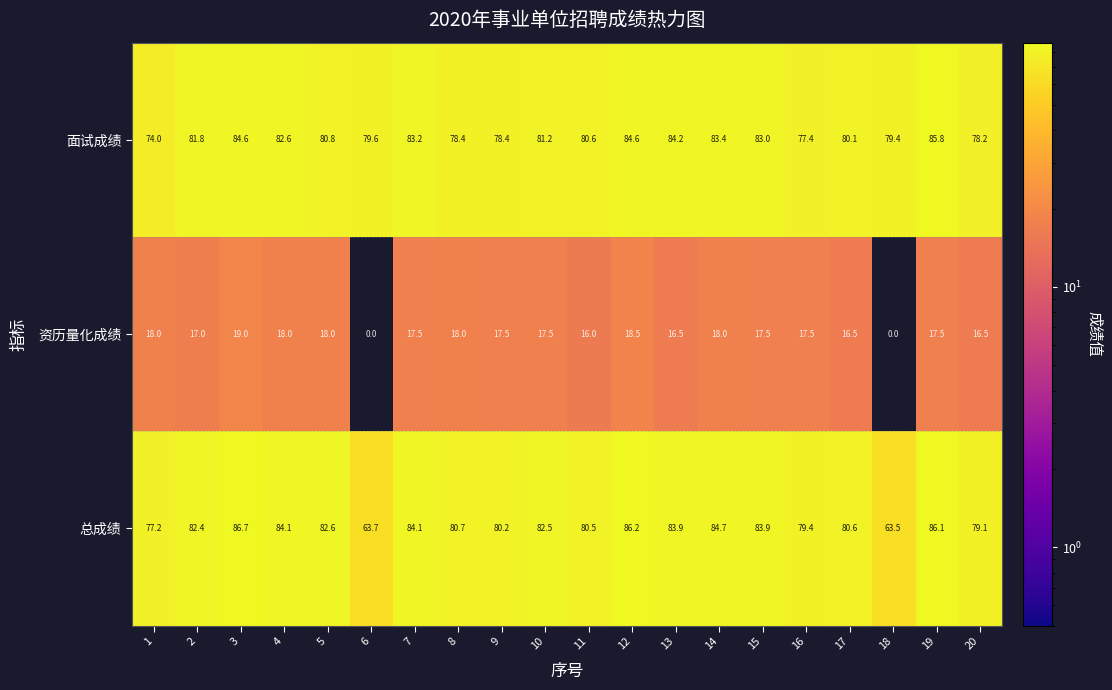

Which series changed the most between 2 and 10?

面试成绩